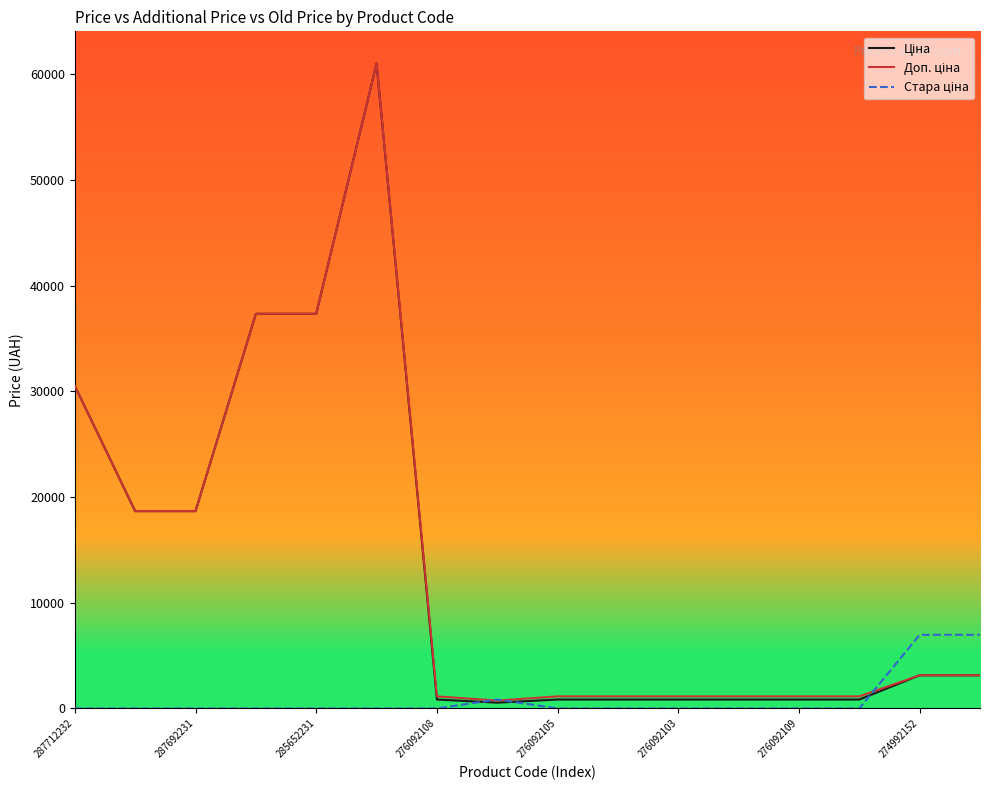

What is the greatest value displayed?

61024.7